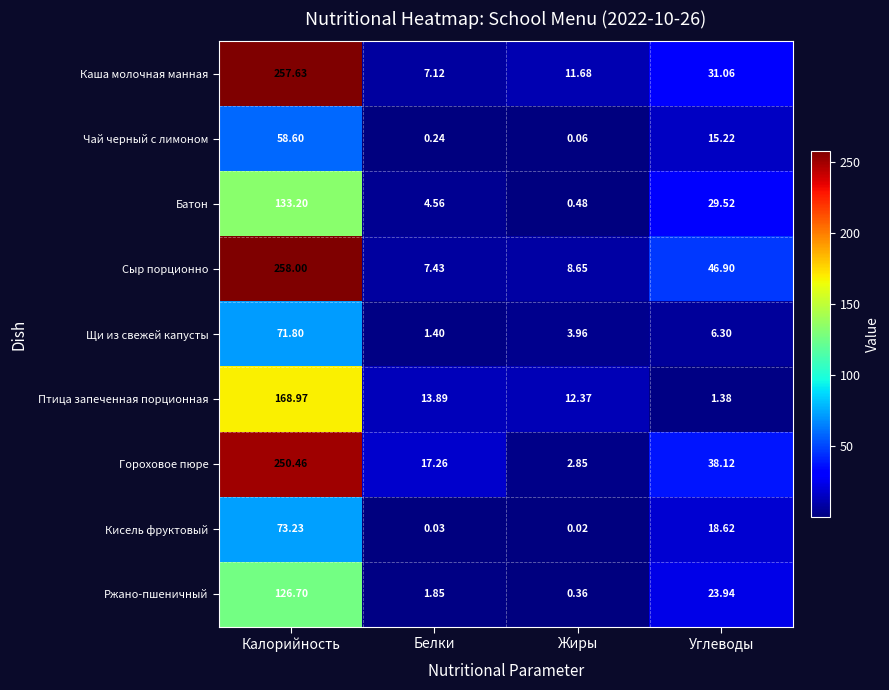

Which category has the highest value across all series?

Калорийность